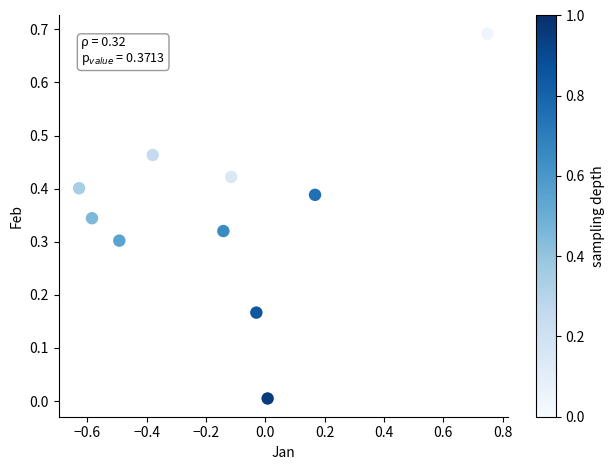

What is the range of X values (max minus min)?

1.4